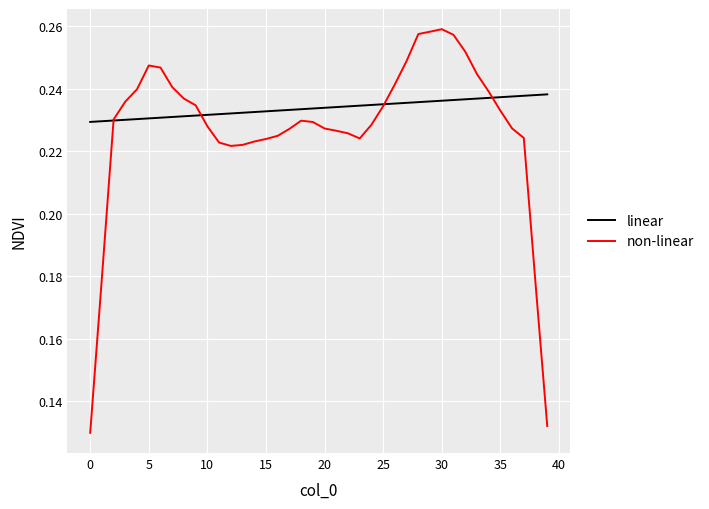

True or false: non-linear and linear intersect in this chart.

True